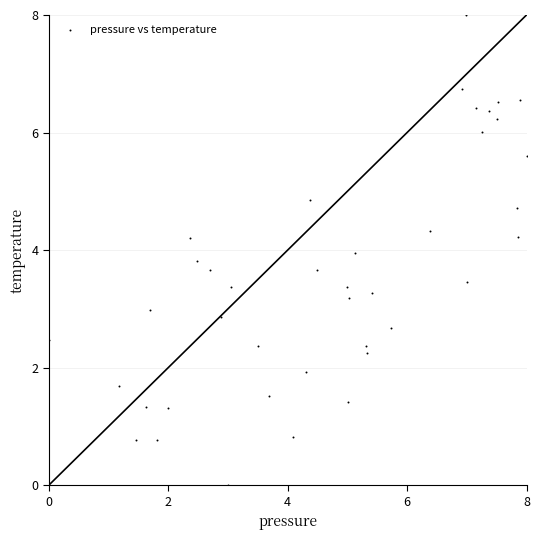

What is the range of X values (max minus min)?

8.0